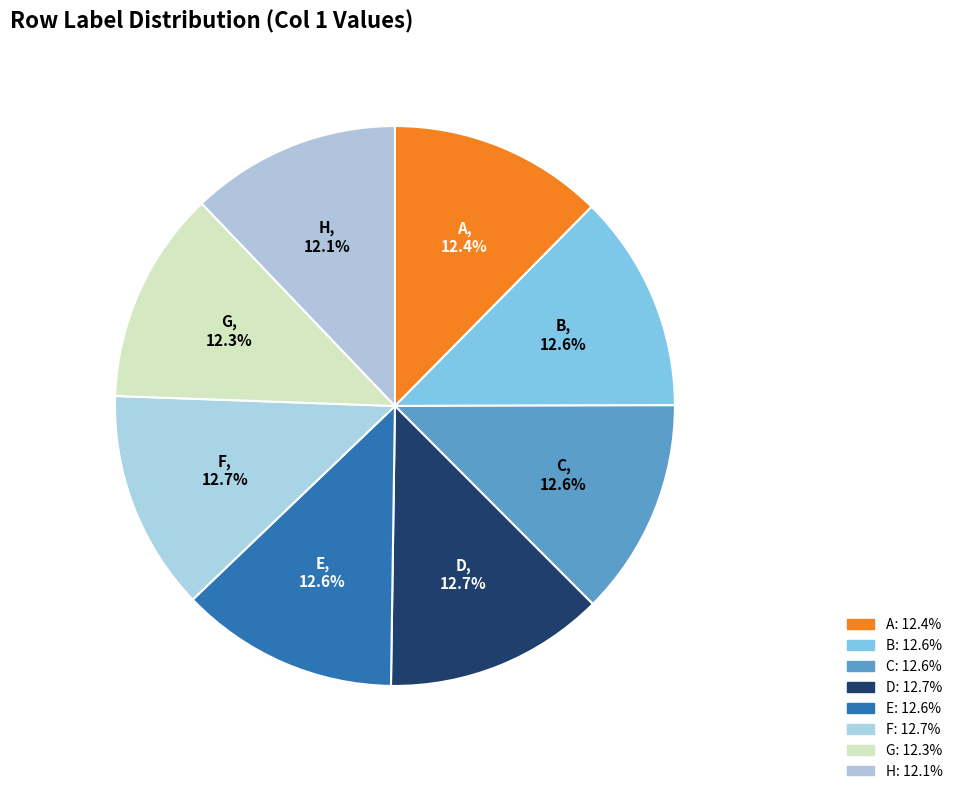

Does any single category account for the majority?

No